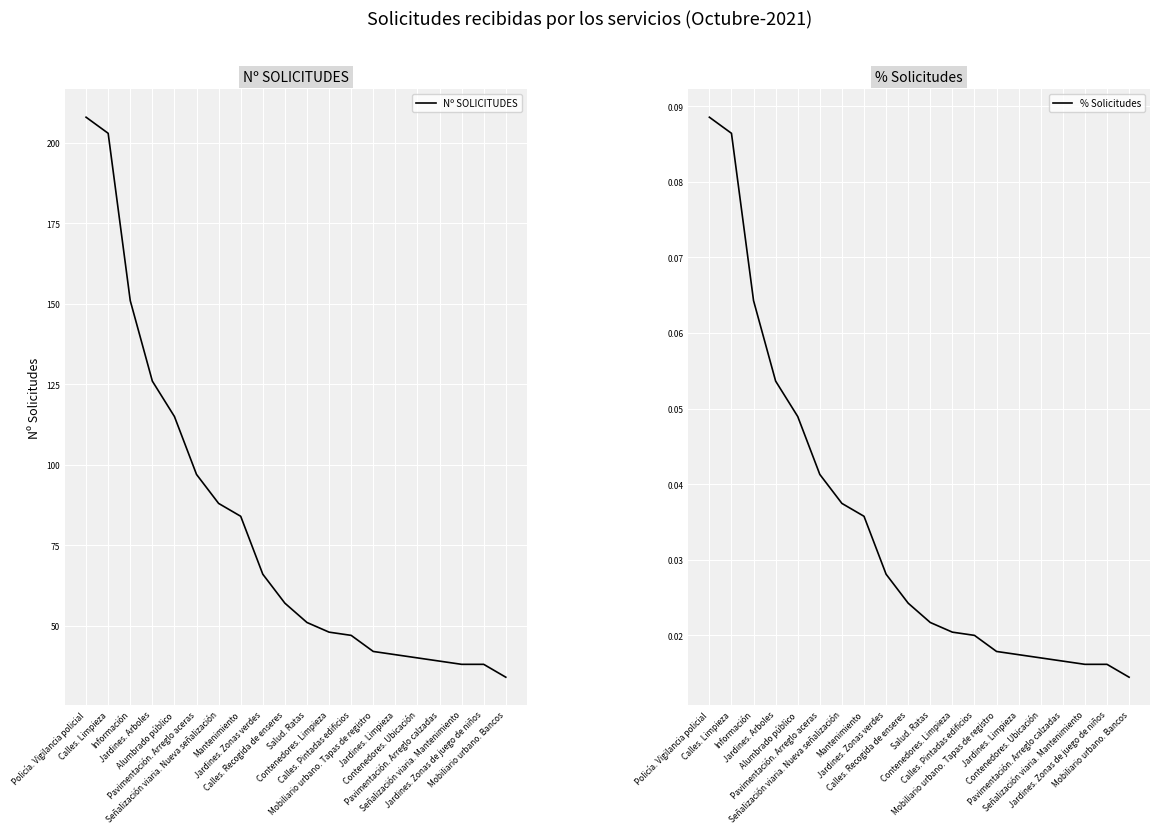

Is it true that Nº SOLICITUDES equals 23.4 at Salud. Ratas?

False